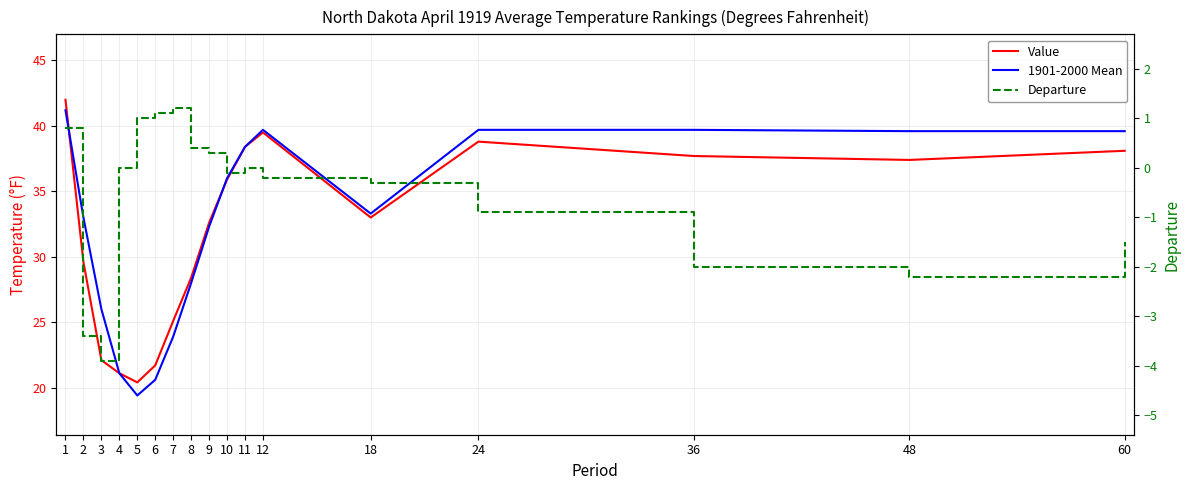

Reading left to right, what are all the values shown in this chart?

Value: 1=42.0	2=29.6	3=22.1	4=21.1	5=20.4	6=21.7	7=25.1	8=28.4	9=32.6	10=35.9	11=38.4	12=39.5	18=33.0	24=38.8	36=37.7	48=37.4	60=38.1
1901-2000 Mean: 1=41.2	2=33.0	3=26.0	4=21.1	5=19.4	6=20.6	7=23.9	8=28.0	9=32.3	10=36.0	11=38.4	12=39.7	18=33.3	24=39.7	36=39.7	48=39.6	60=39.6
Departure: 1=0.8	2=-3.4	3=-3.9	4=0.0	5=1.0	6=1.1	7=1.2	8=0.4	9=0.3	10=-0.1	11=0.0	12=-0.2	18=-0.3	24=-0.9	36=-2.0	48=-2.2	60=-1.5